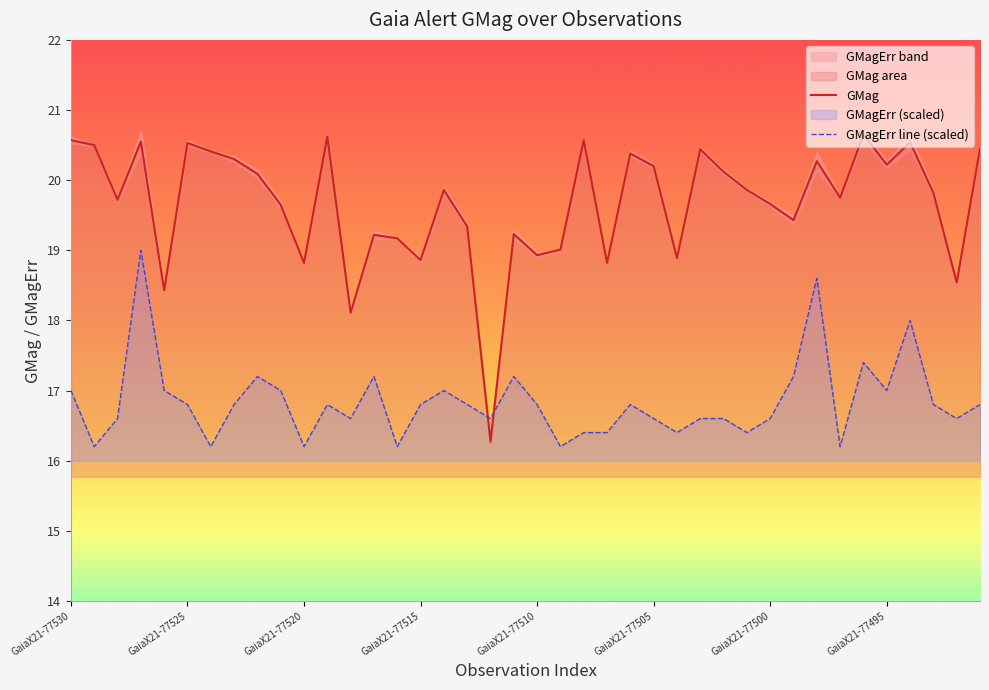

Does the chart display data point markers on the line(s)?

No